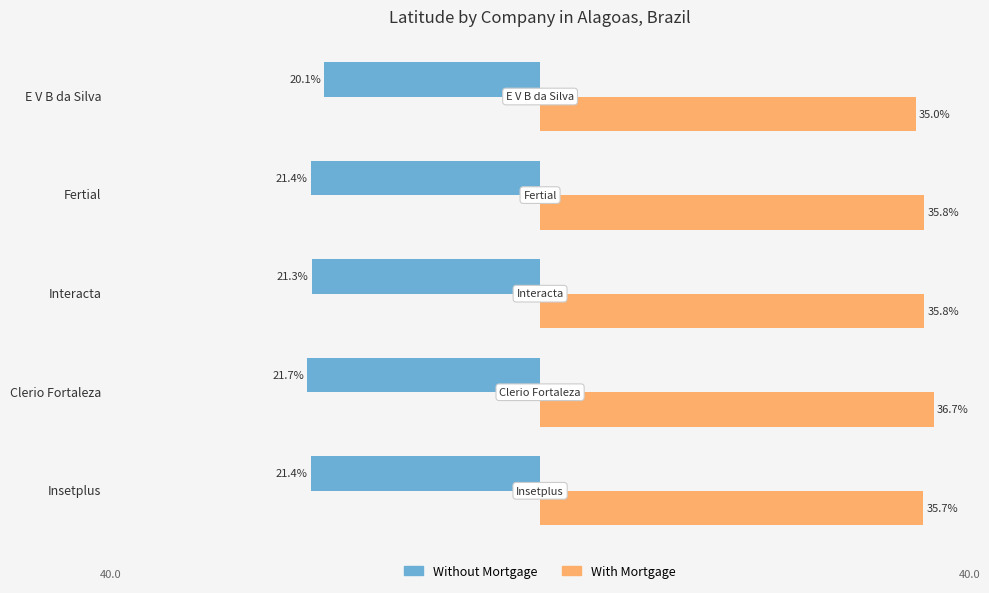

What are all the series names shown in the legend?

Without Mortgage, With Mortgage